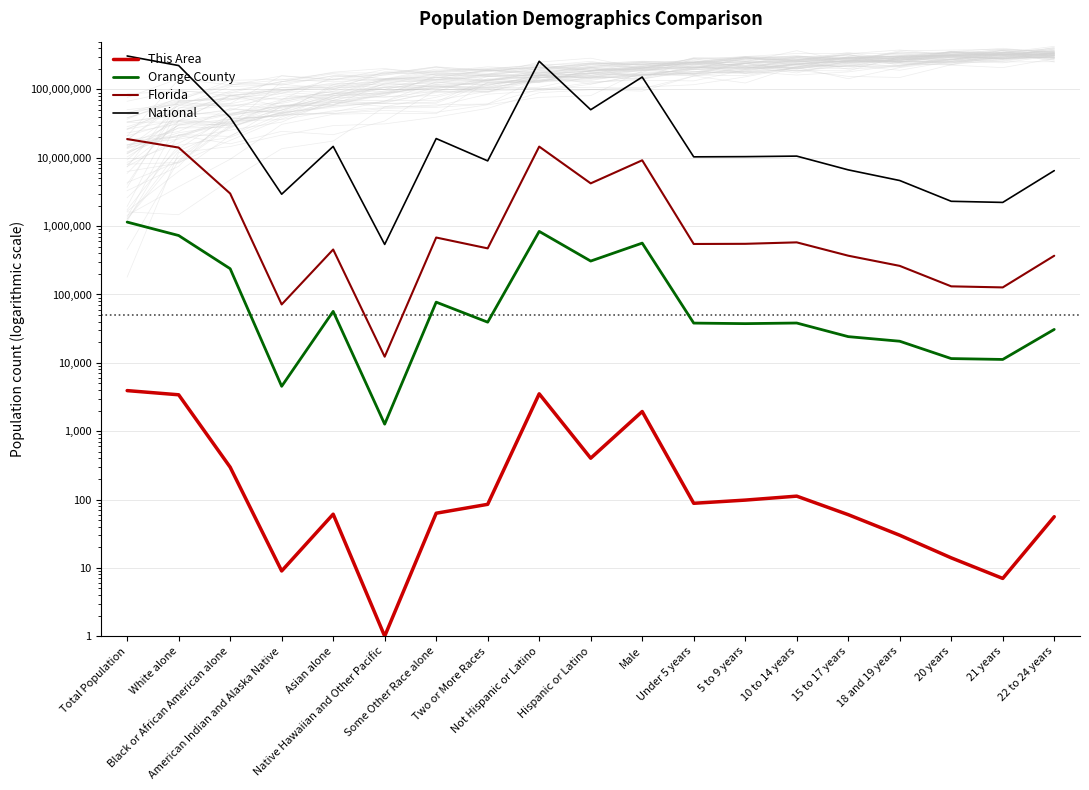

What is the average value of the National series?

59559195